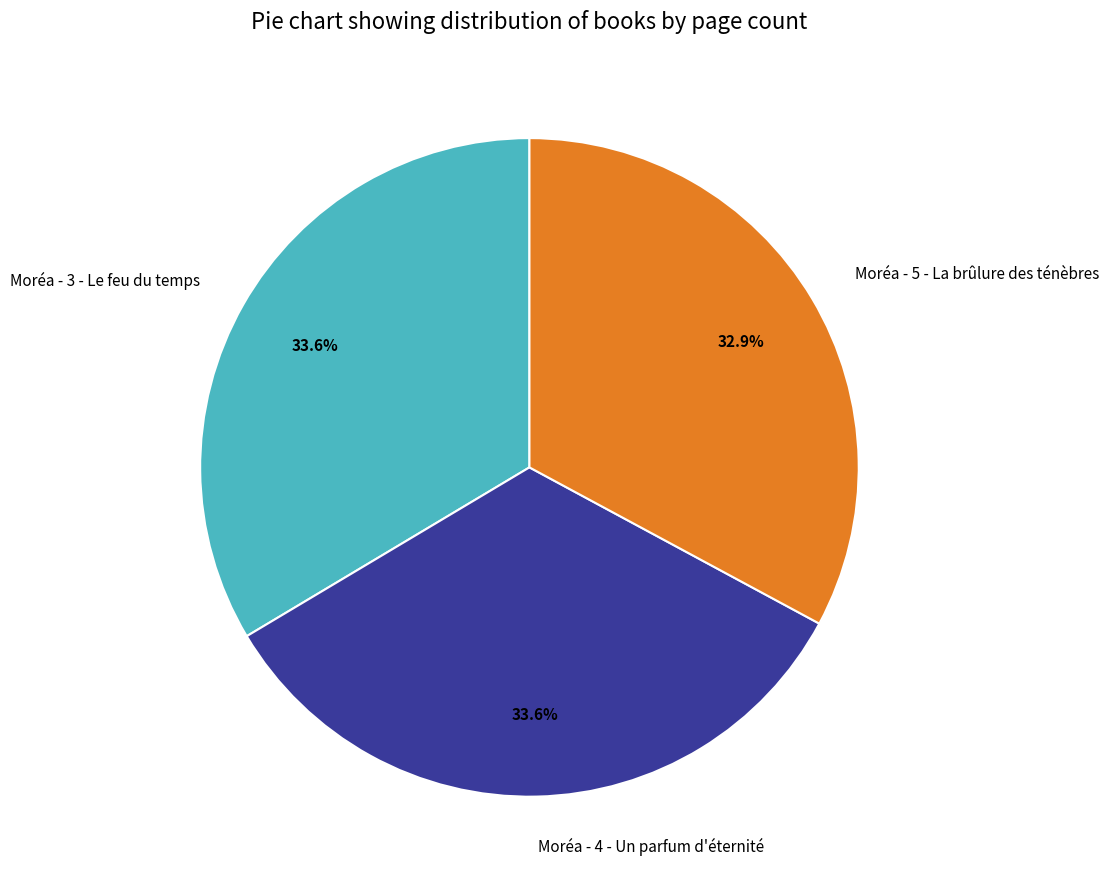

What percentage is the Moréa - 5 - La brûlure des ténèbres slice, to the nearest percent?

33%